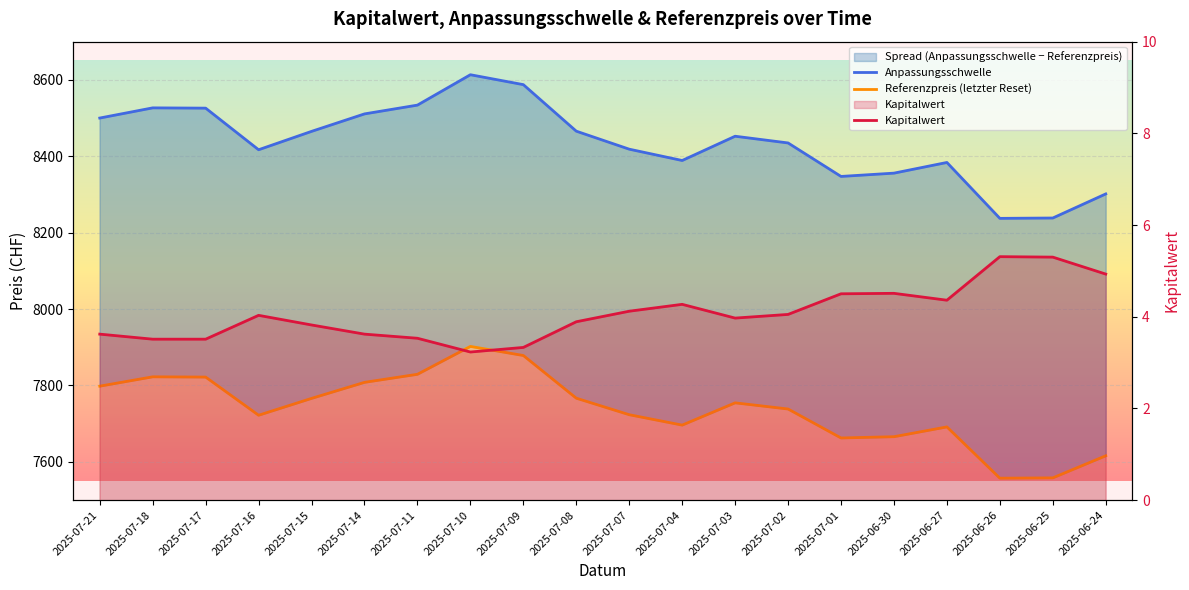

Is this an area chart (filled region under the line)?

No